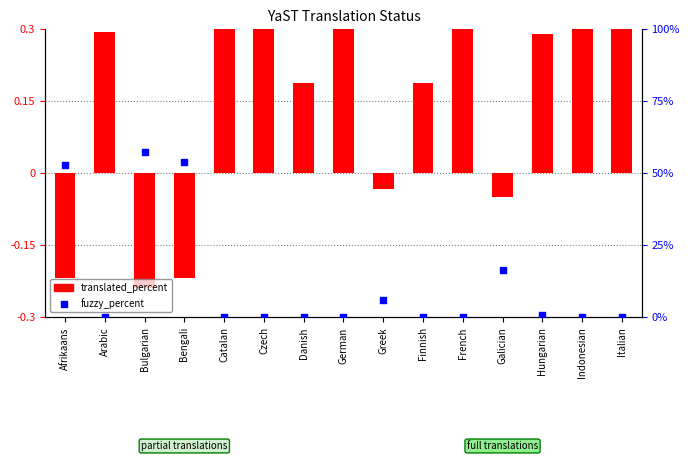

At how many categories does at least one series exceed 2?

5